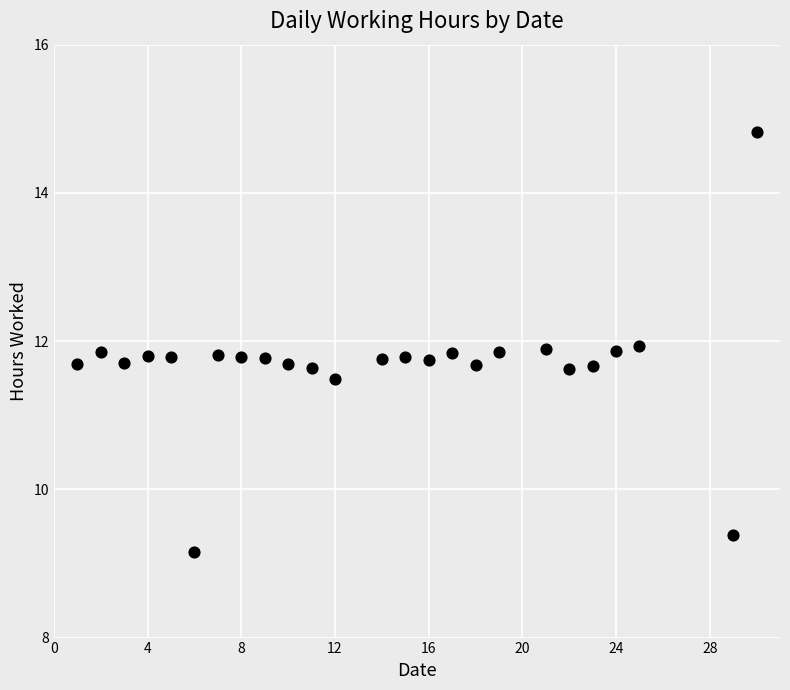

What is the range of X values (max minus min)?

29.0